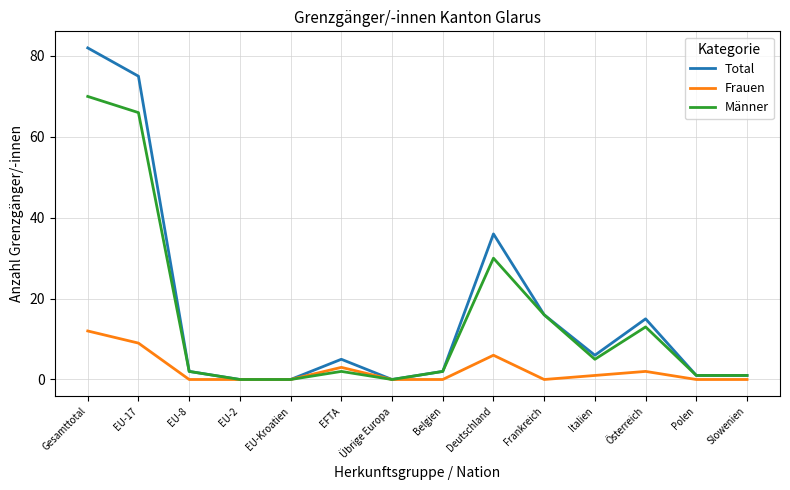

How many lines are shown in the chart?

3